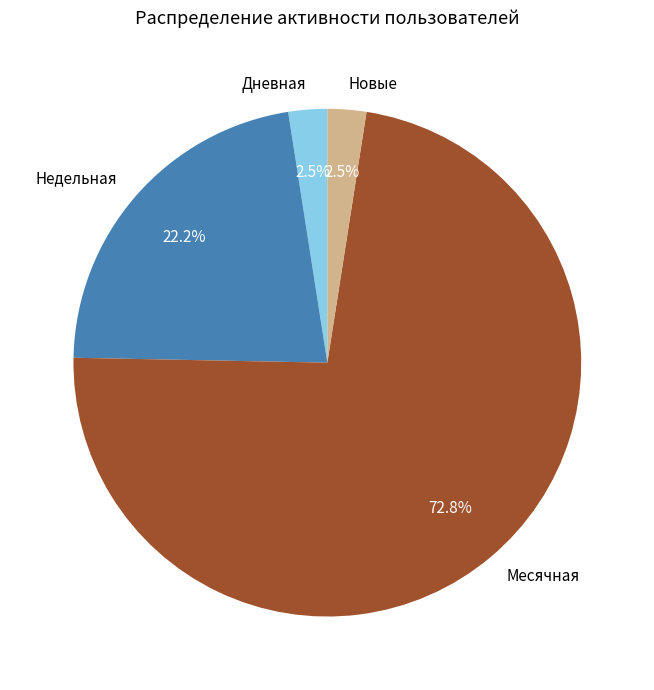

Does any single category account for the majority?

Yes